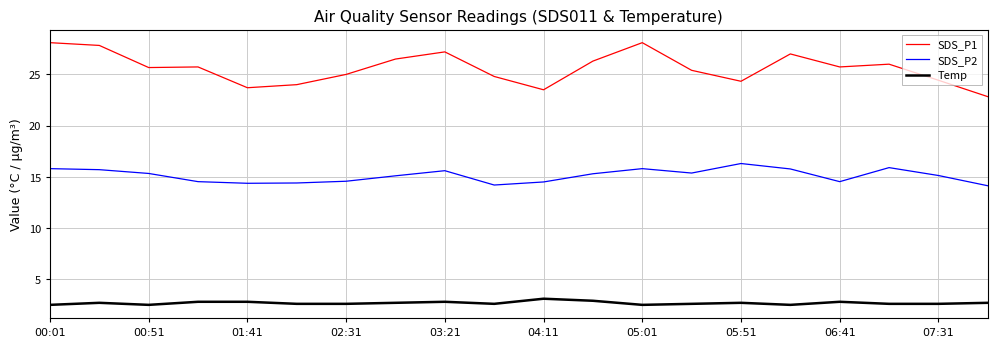

Which series has the largest total across all categories?

SDS_P1